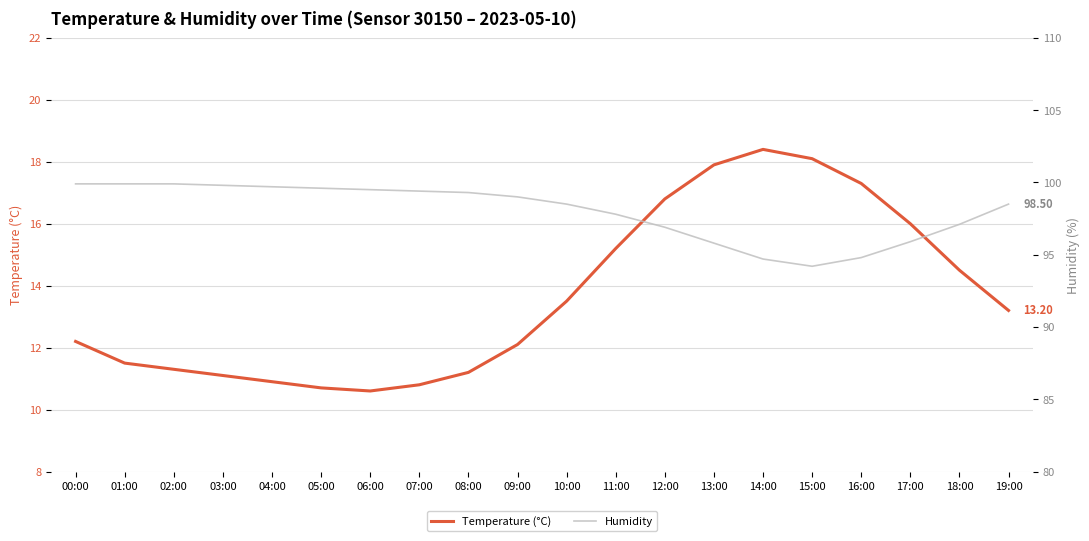

True or false: Humidity has more than 0 interior local peaks.

False